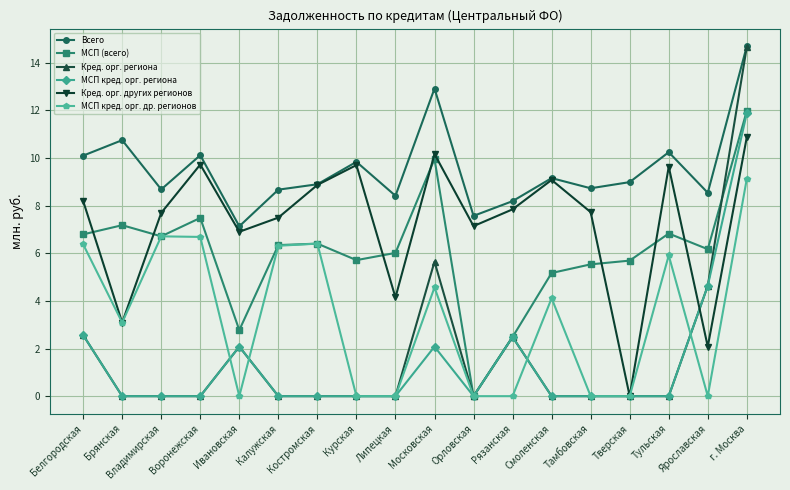

What is the difference between the second highest and minimum values in the МСП кред. орг. др. регионов series?

6.7